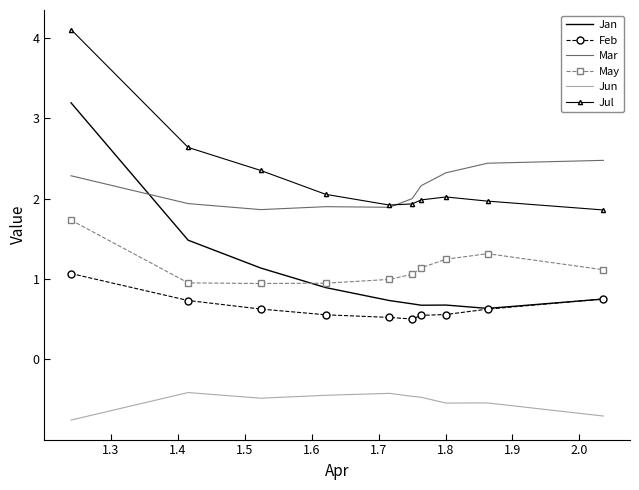

After their last crossing, which series has the higher values: Feb or Jan?

Feb